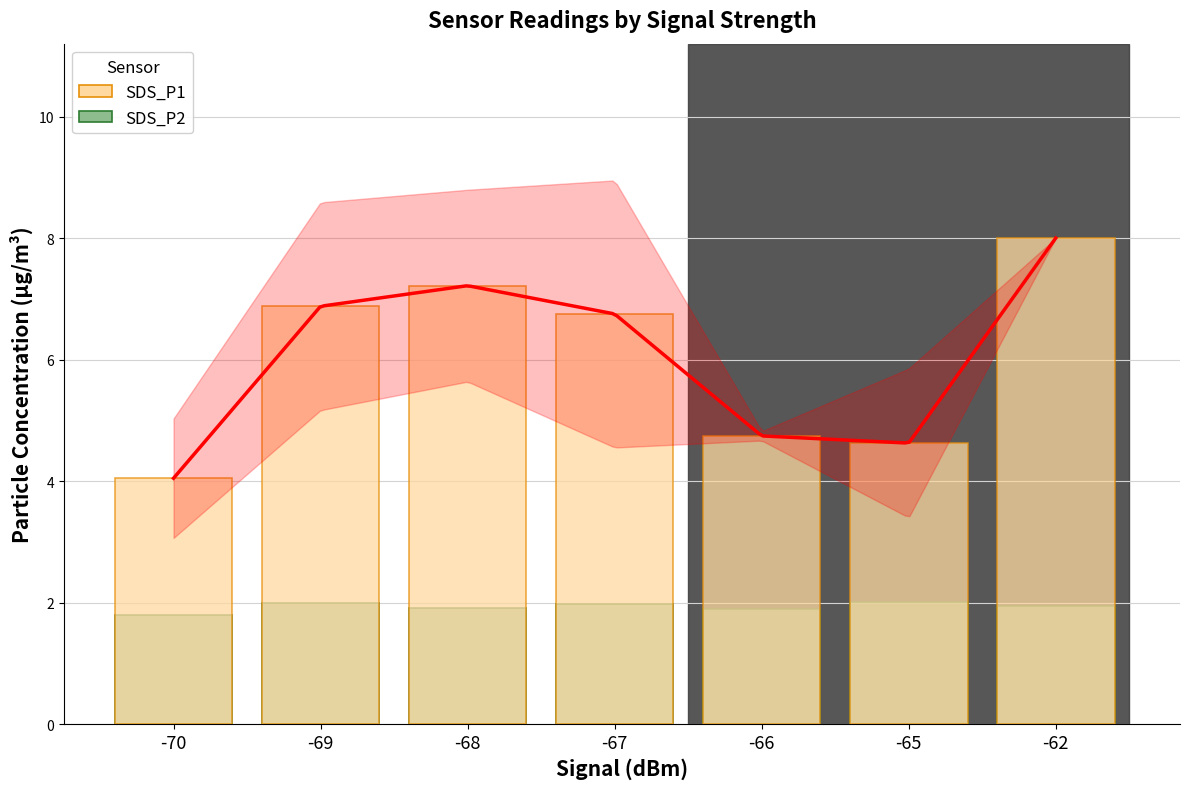

At which label is SDS_P1 closest to 6?

-67